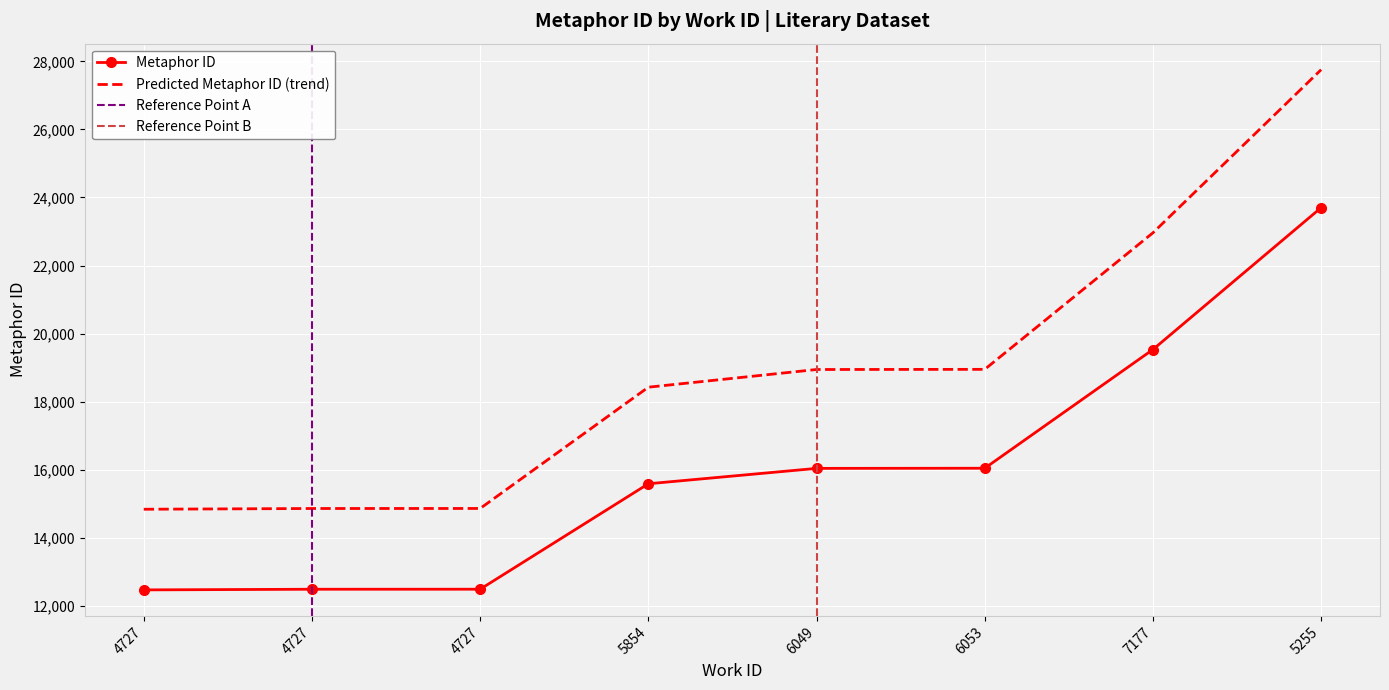

Reading right to left, what are all the values shown in this chart?

23700	19531	16042	16038	15586	12487	12486	12467